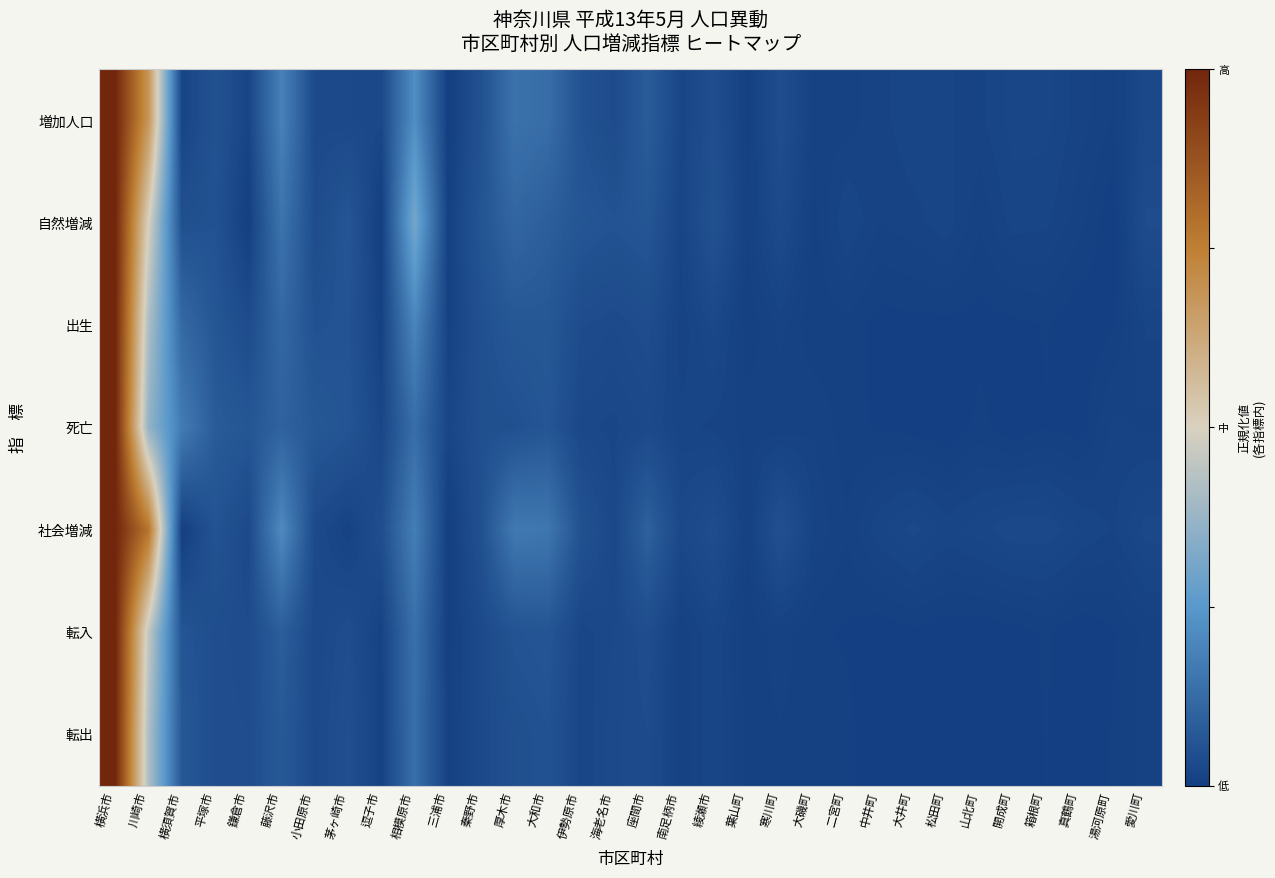

Which series changed the most between 藤沢市 and 寒川町?

社会増減